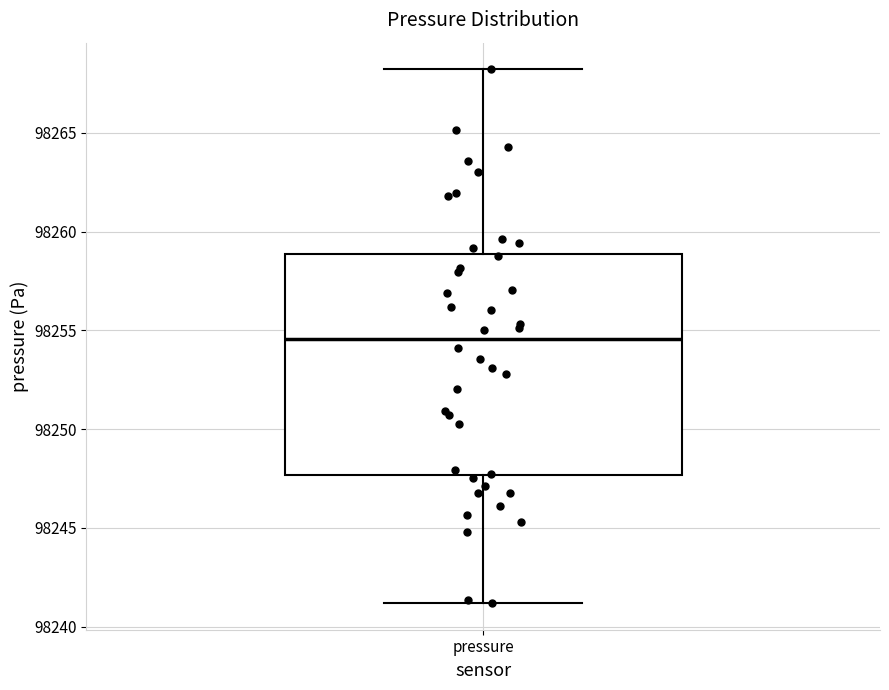

Transcribe this box plot: give where the median line is, the range the box spans, and where the two whiskers end, as read against the y-axis. The values are not printed on the chart, so give them approximately, as read against the axis.

median 98254.5, box 98247.5 to 98259.0, whiskers 98241.0 to 98268.0